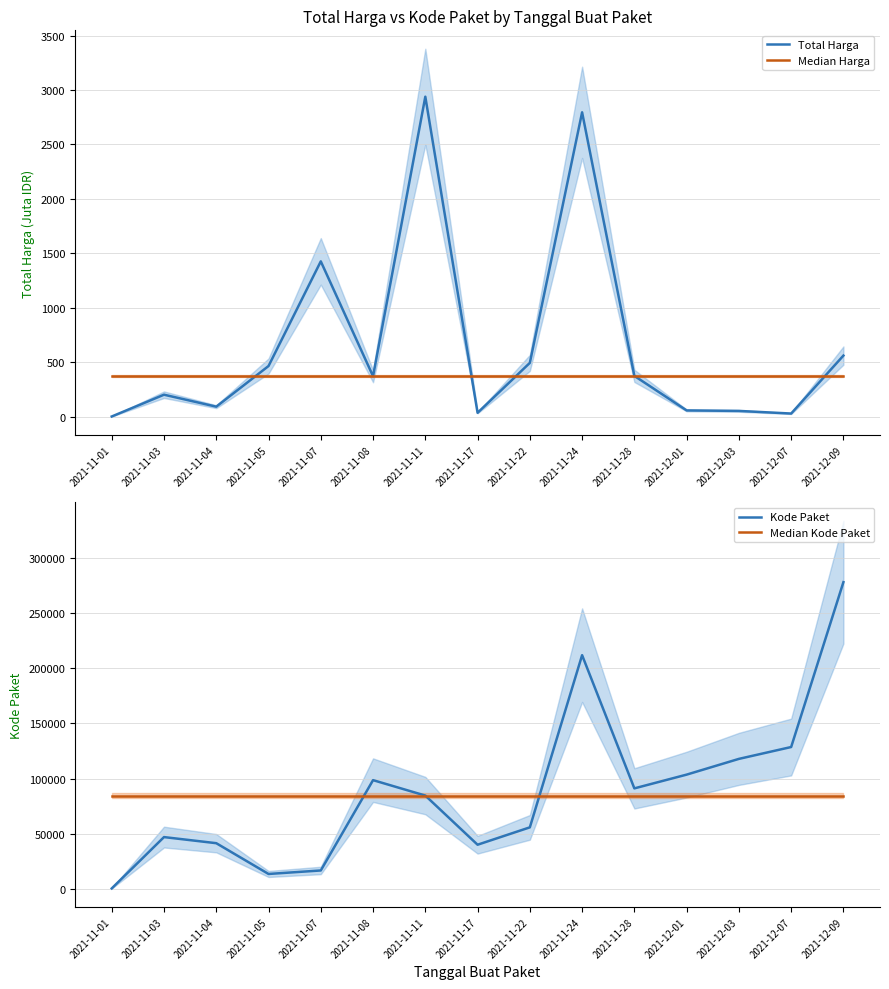

What is the total value across all series at 2021-12-09?

363210.5